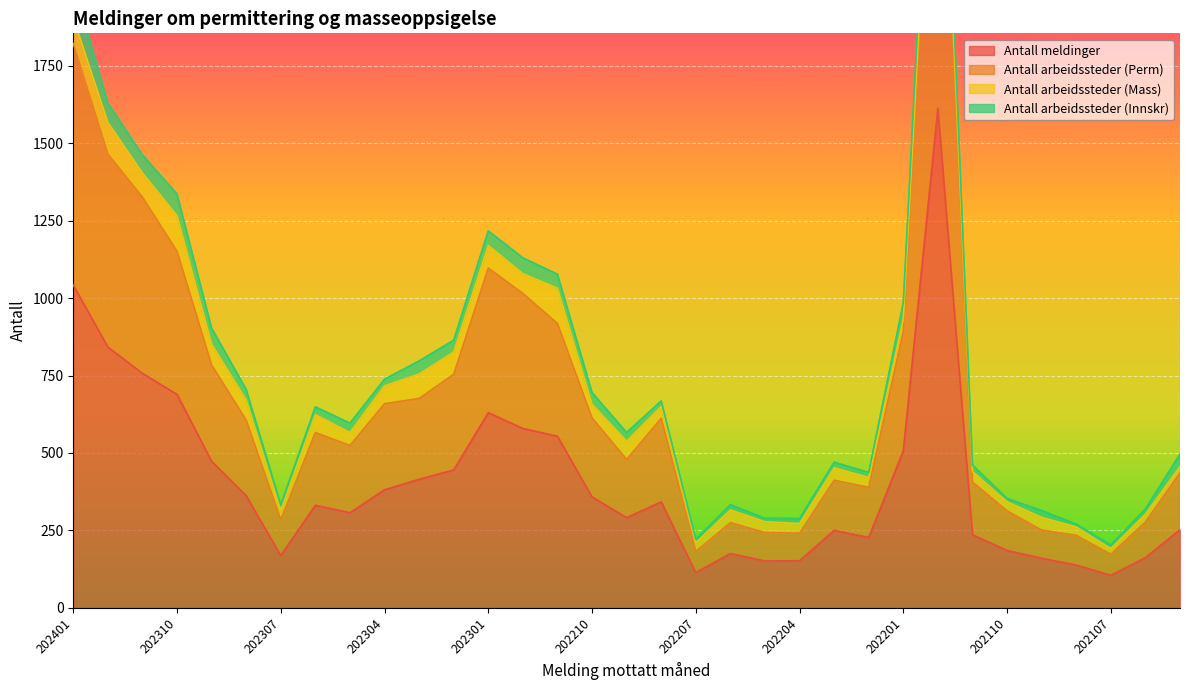

What is the approximate value of Antall meldinger at 202312?

842